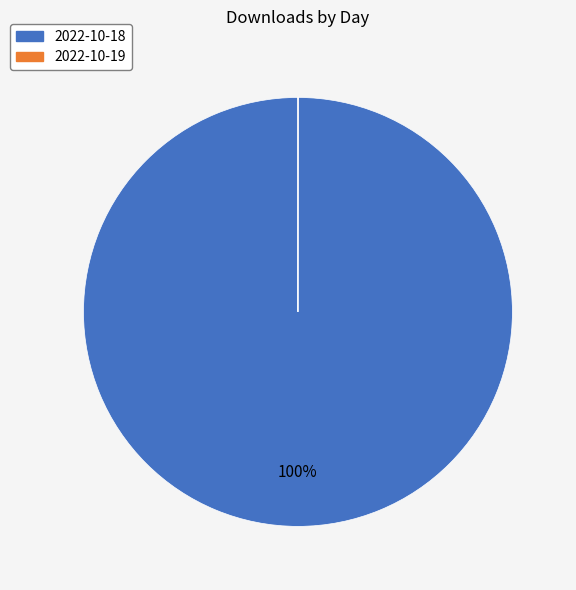

To the nearest percent, what is the difference between the largest and smallest slice percentages?

100%